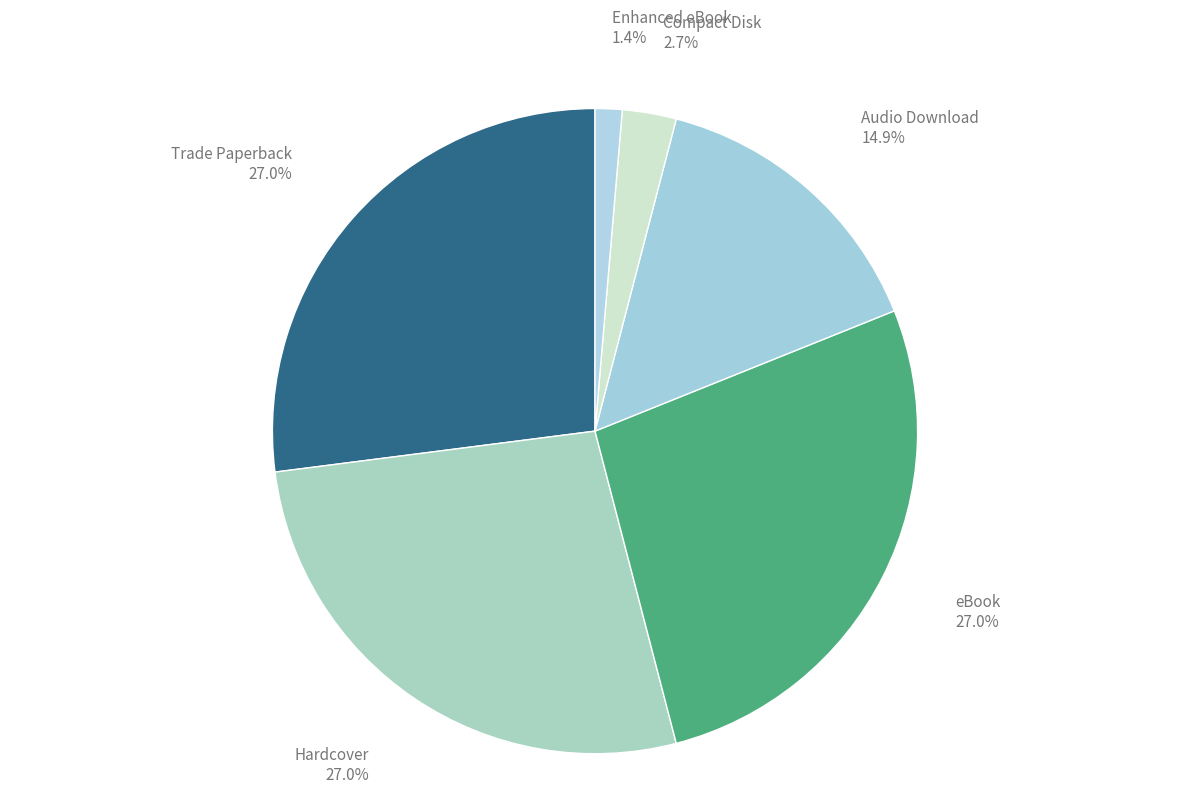

To the nearest percent, what is the average slice percentage?

17%